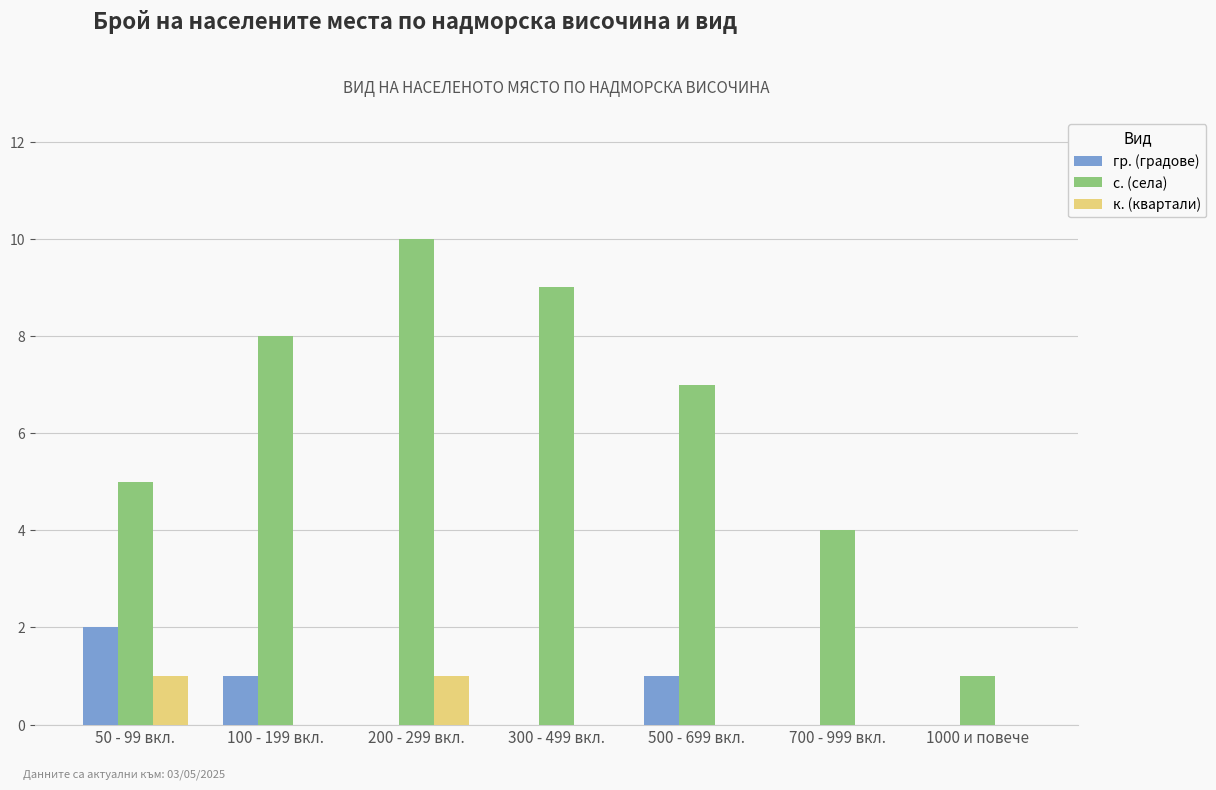

Reading left to right, transcribe all the data shown in this chart.

гр. (градове): 50 - 99 вкл.=2	100 - 199 вкл.=1	200 - 299 вкл.=0	300 - 499 вкл.=0	500 - 699 вкл.=1	700 - 999 вкл.=0	1000 и повече=0
с. (села): 50 - 99 вкл.=5	100 - 199 вкл.=8	200 - 299 вкл.=10	300 - 499 вкл.=9	500 - 699 вкл.=7	700 - 999 вкл.=4	1000 и повече=1
к. (квартали): 50 - 99 вкл.=1	100 - 199 вкл.=0	200 - 299 вкл.=1	300 - 499 вкл.=0	500 - 699 вкл.=0	700 - 999 вкл.=0	1000 и повече=0